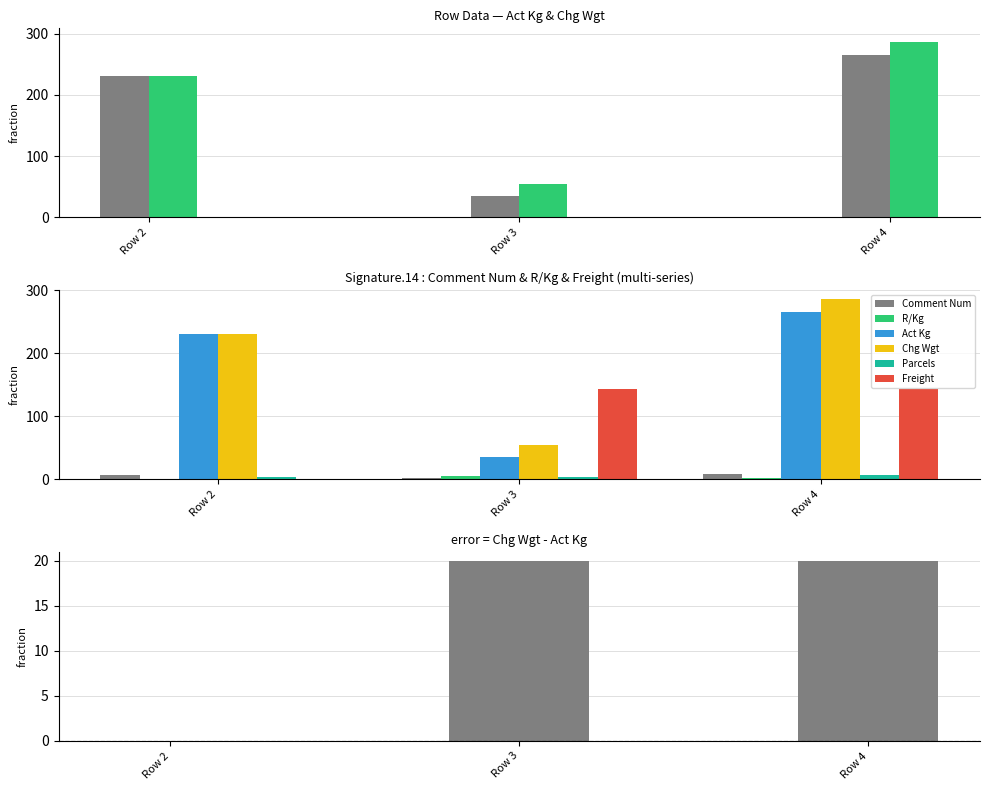

What is the total value across all series at Row 3?

242.1